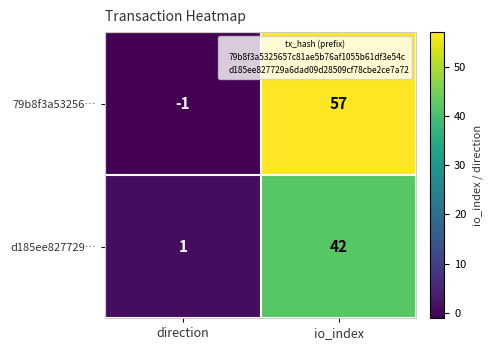

What value does the d185ee827729… series have at io_index?

42